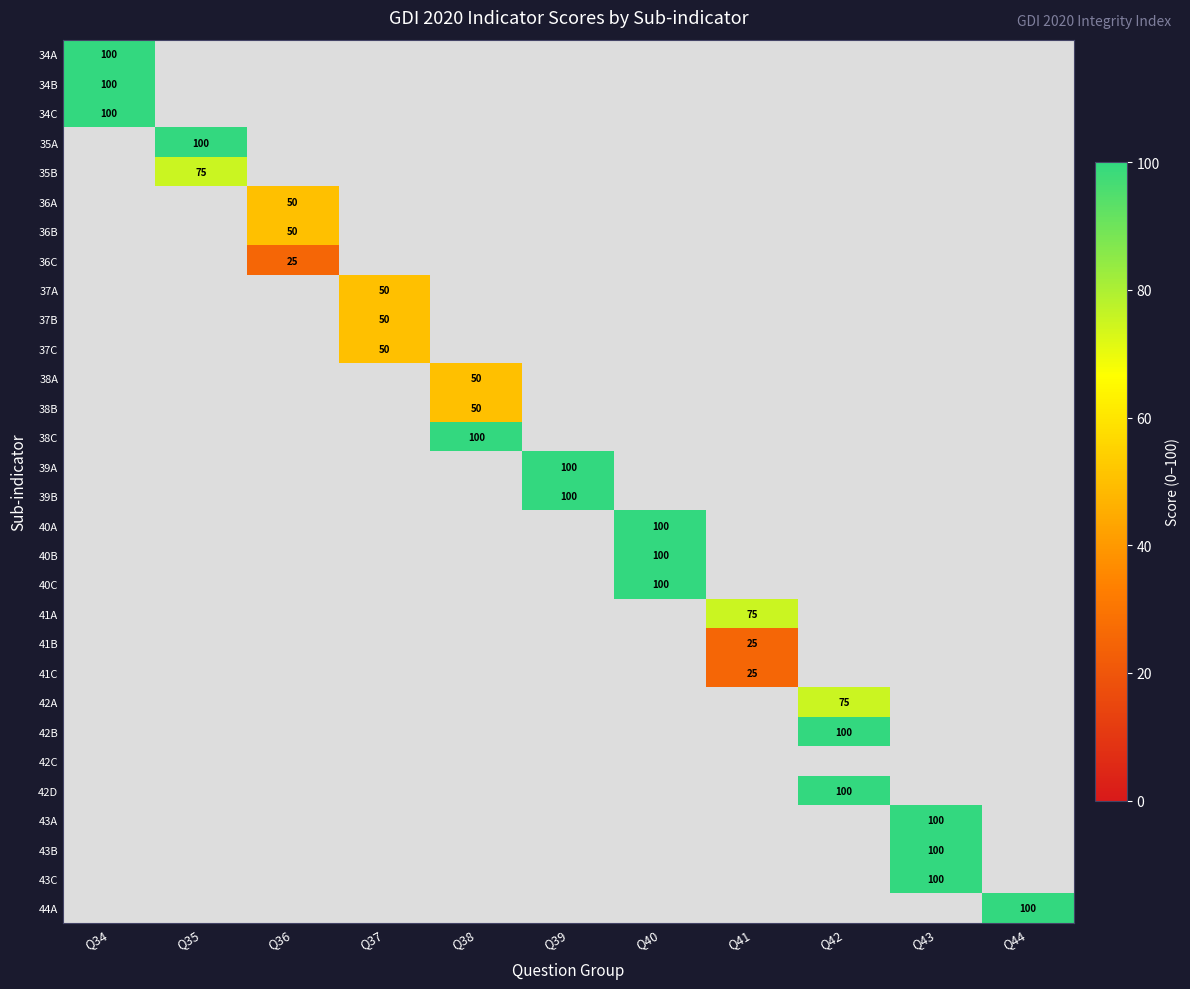

At Q42, list the series in order from smallest to largest.

34A, 34B, 34C, 35A, 35B, 36A, 36B, 36C, 37A, 37B, 37C, 38A, 38B, 38C, 39A, 39B, 40A, 40B, 40C, 41A, 41B, 41C, 42C, 43A, 43B, 43C, 44A, 42A, 42B, 42D